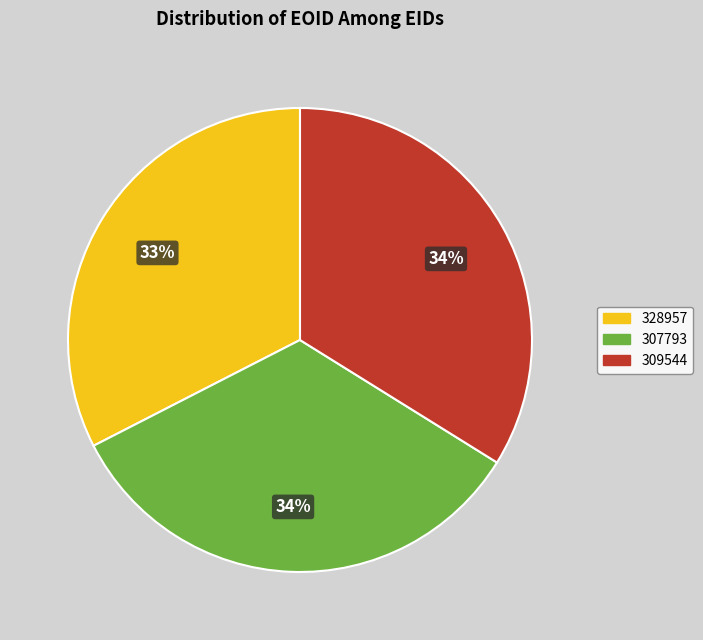

To the nearest percent, what portion does 328957 represent?

33%